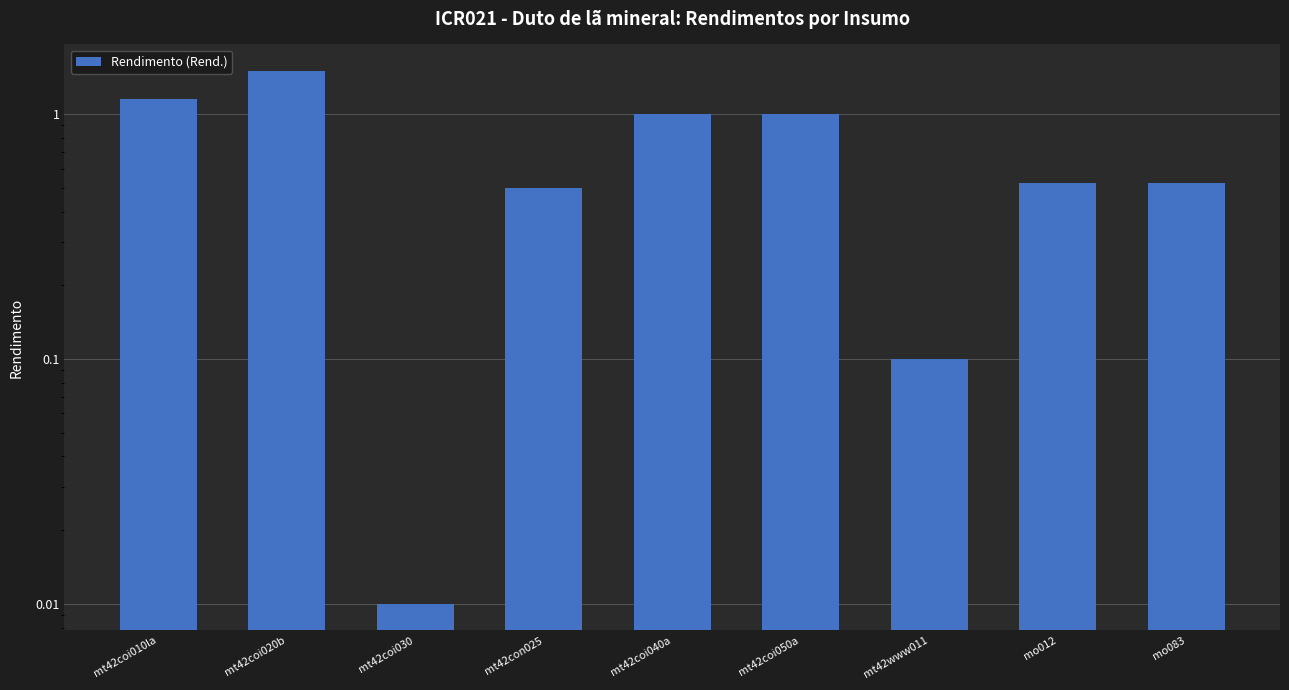

What value does the data have at mt42con025?

0.5